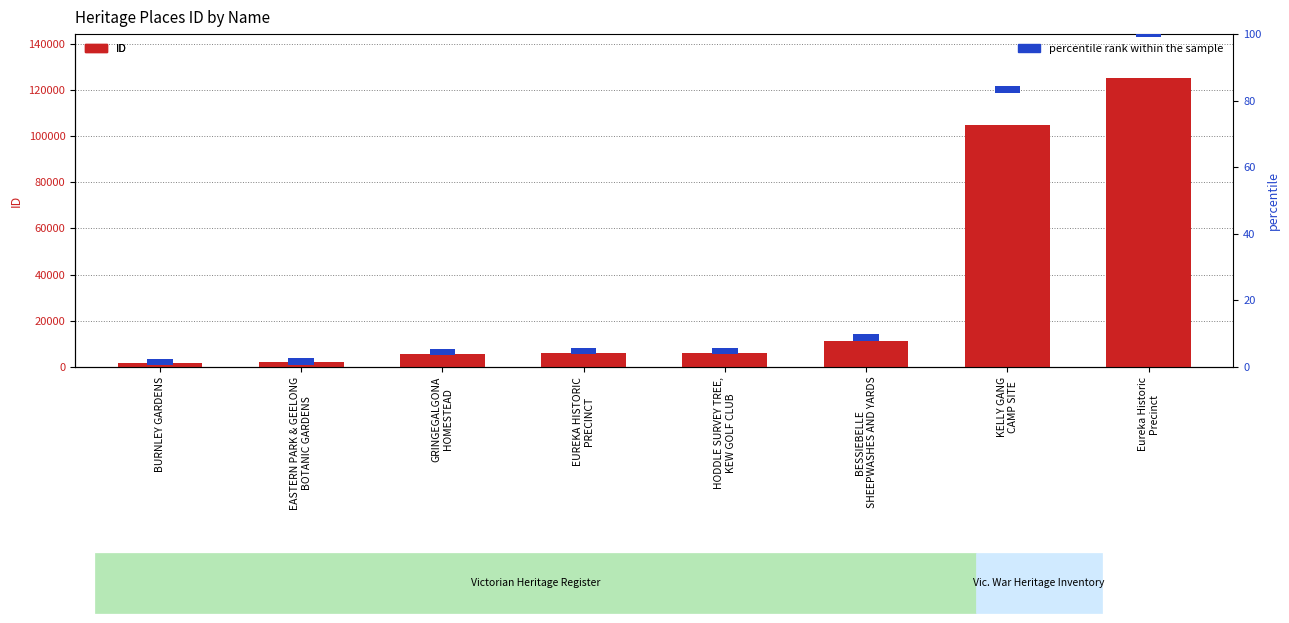

What is the value of the ID bar at the 3rd from the left?

5586